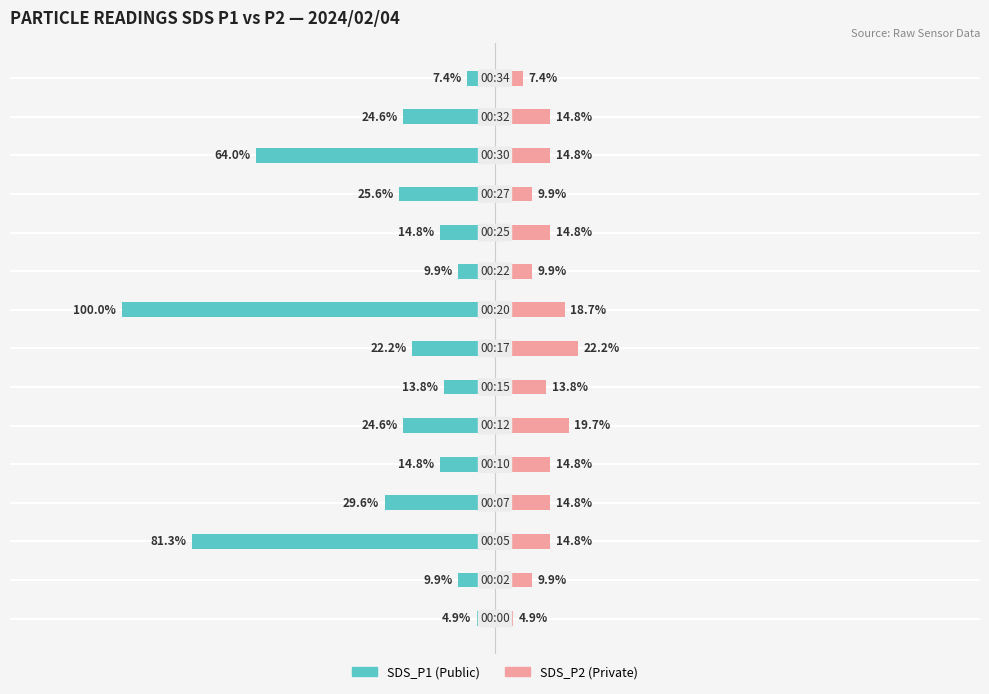

How many bars are there in total?

30